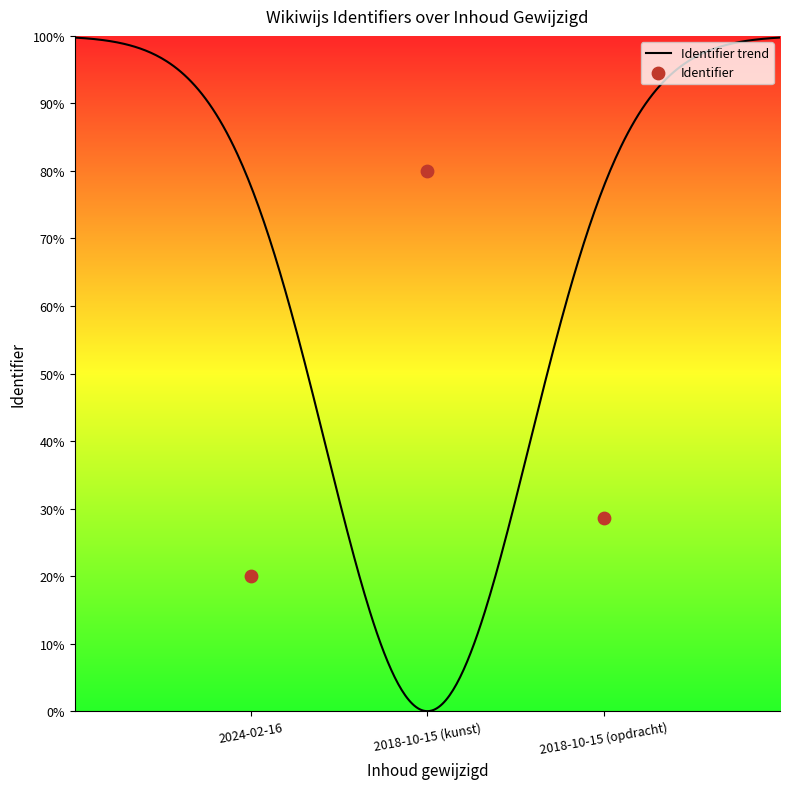

What is the change in value from 2024-02-16 to 2018-10-15 (opdracht)?

+8.5